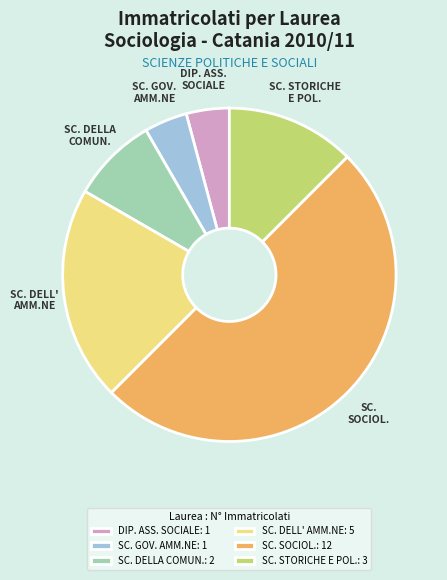

Count the number of slices in the pie.

6